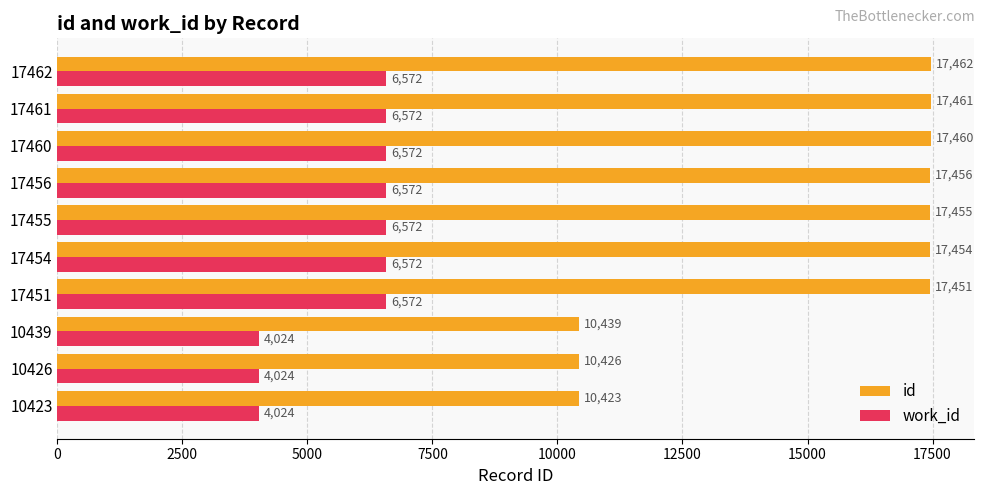

Which series has the largest range (max minus min)?

id